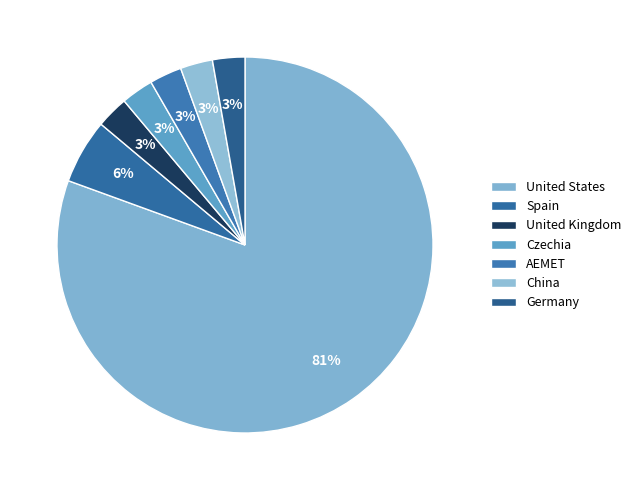

How many slices are in this pie chart?

7